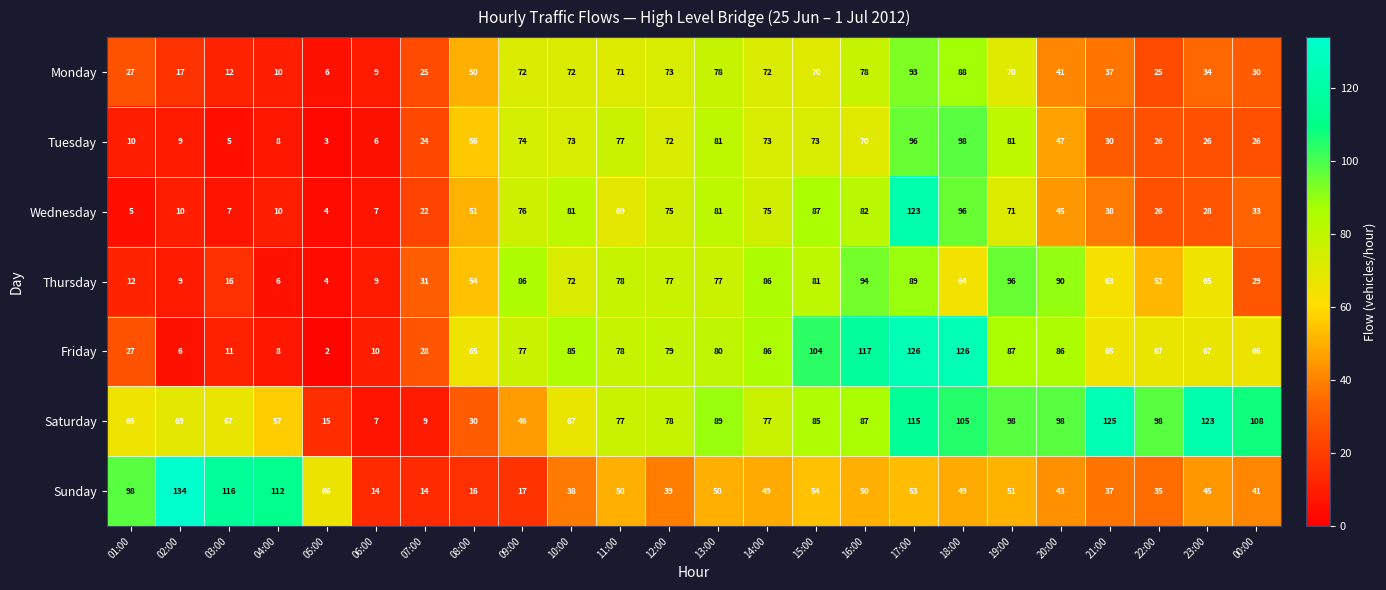

What is the approximate value of Saturday at 00:00, to the nearest 50?

100